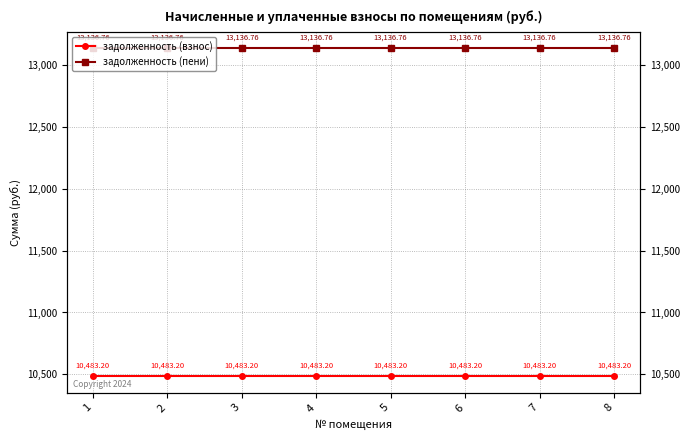

Reading left to right, extract all data points from this chart.

задолженность (взнос): 10483.2	10483.2	10483.2	10483.2	10483.2	10483.2	10483.2	10483.2
задолженность (пени): 13136.8	13136.8	13136.8	13136.8	13136.8	13136.8	13136.8	13136.8